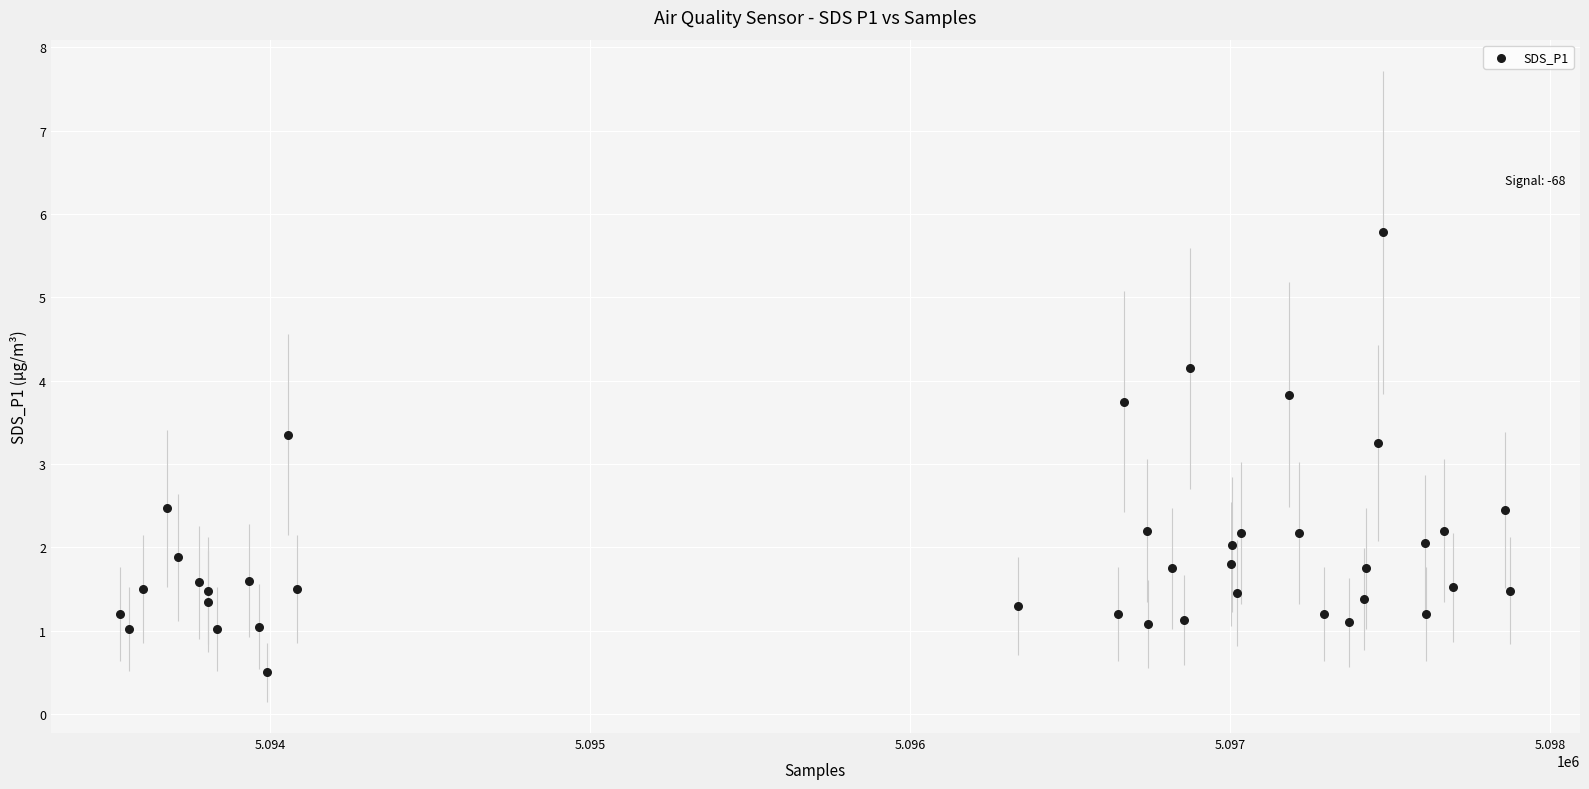

What is the range of X values (max minus min)?

4342.0